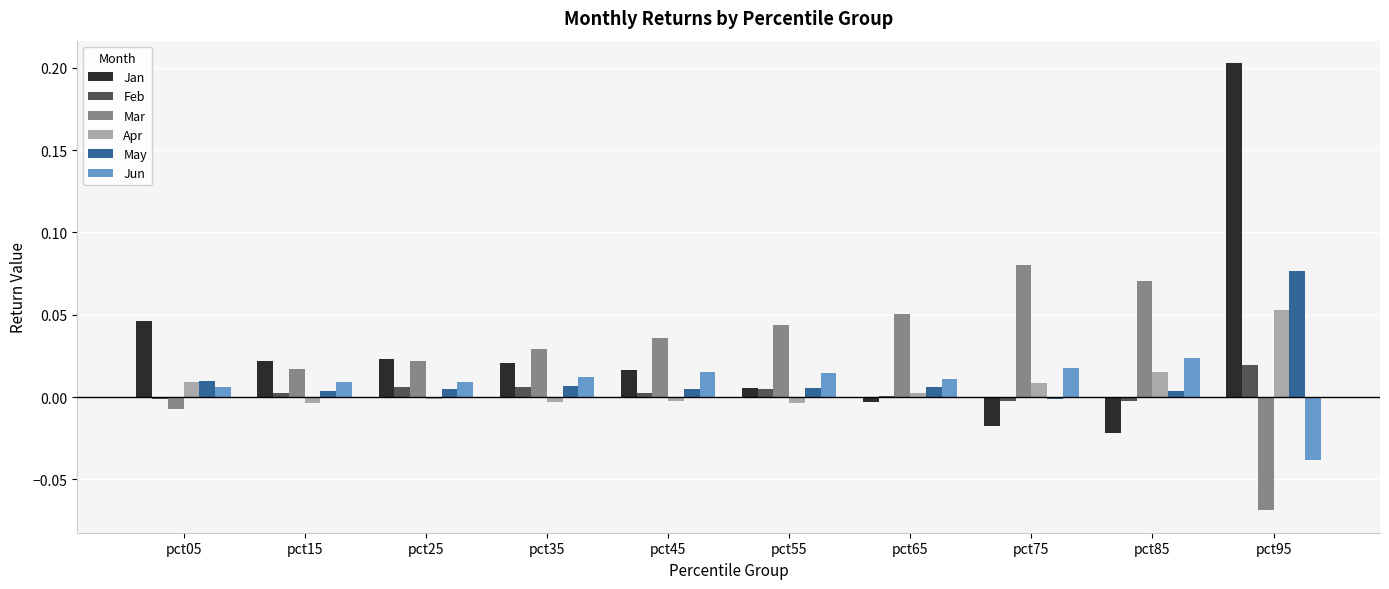

Is the value of Feb at pct55 greater than the value of Jun at pct45?

No